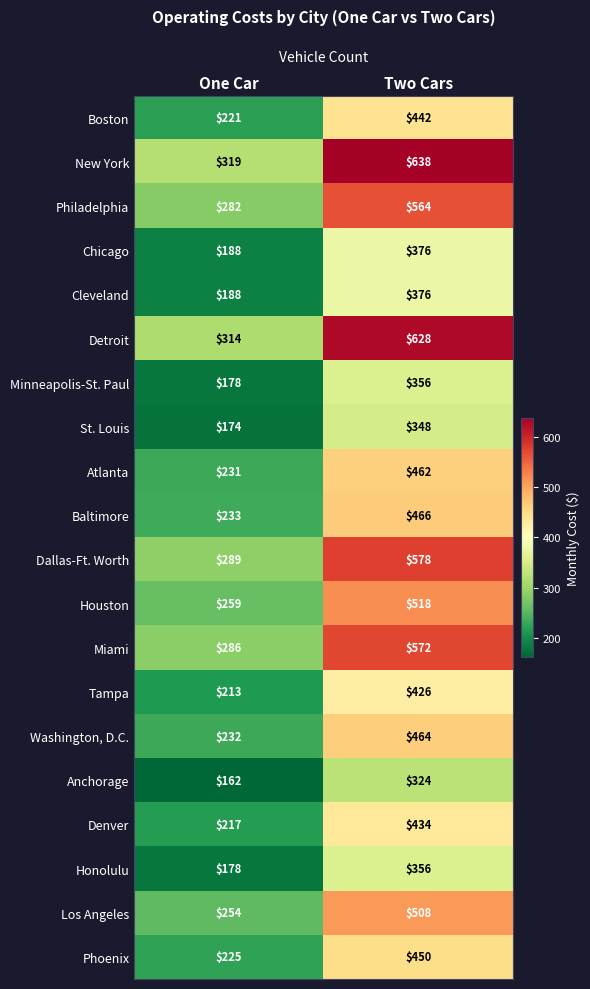

What is the total value across all series at One Car?

4643